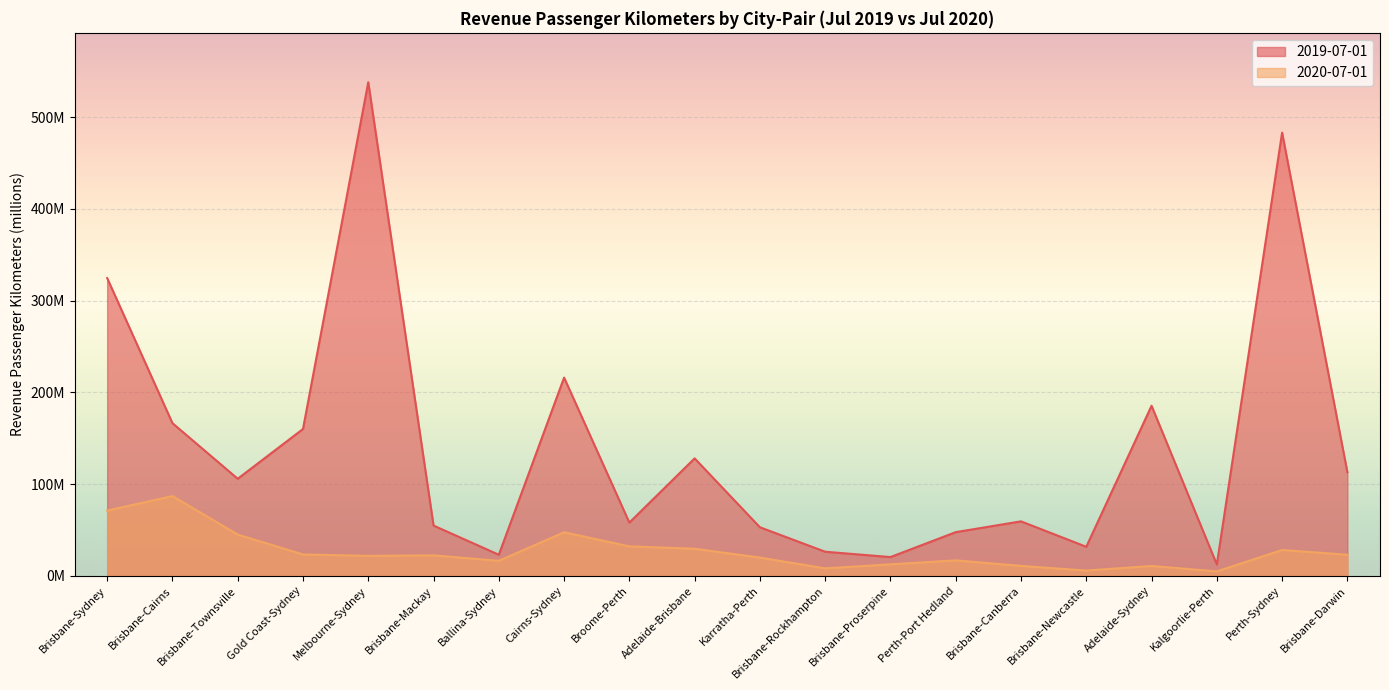

How many data points in 2019-07-01 are above 105?

10